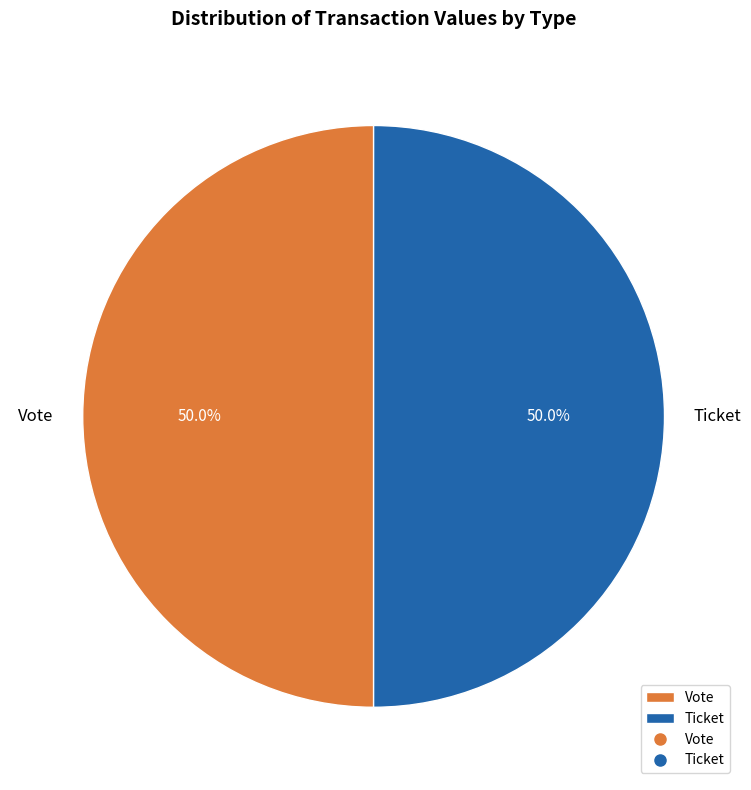

Is the sum of Ticket and Vote greater than half?

Yes